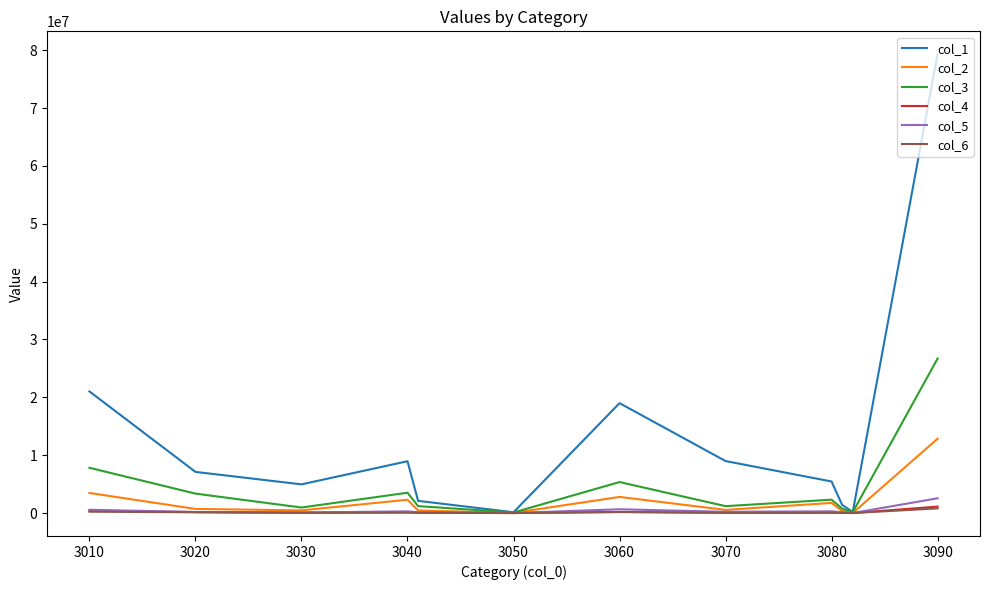

What is the greatest value displayed?

79298954